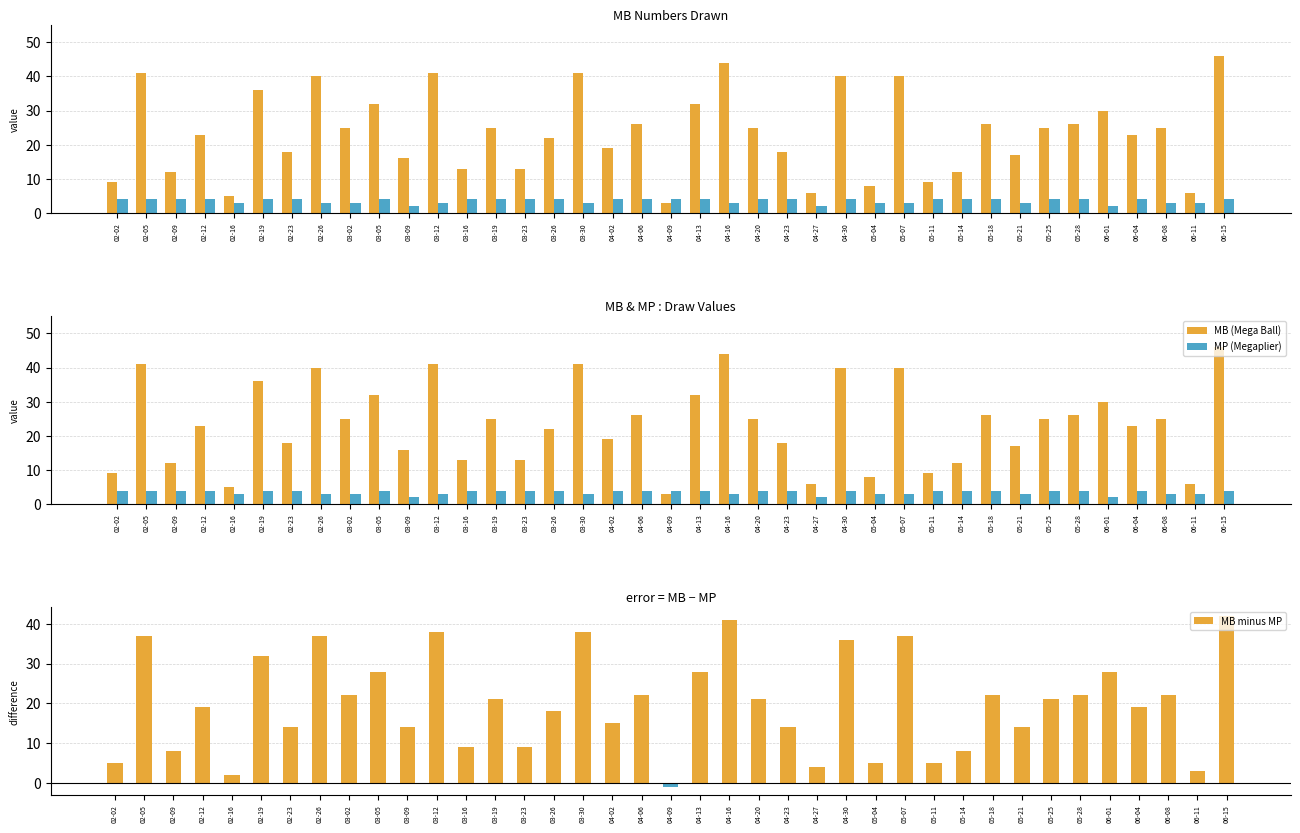

What is the label of the 16th bar from the left?

03-26